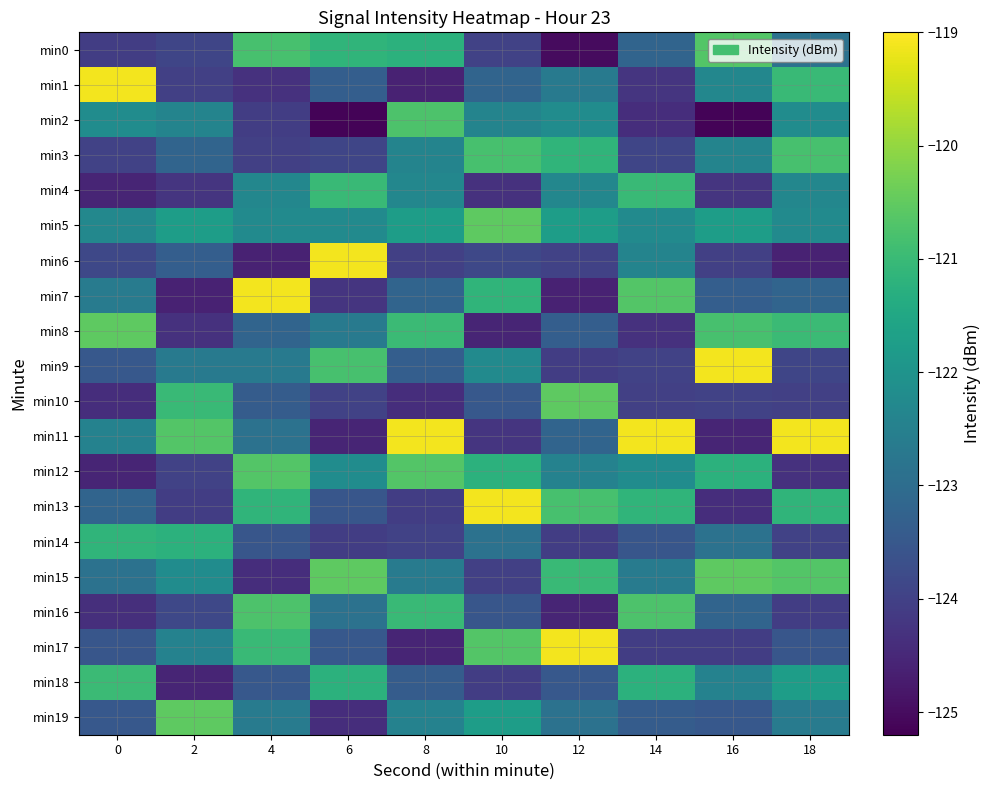

Reading left to right, transcribe all the data shown in this chart.

min0: 0=-124.1	2=-123.9	4=-120.8	6=-121.1	8=-121.2	10=-124.0	12=-125.0	14=-123.2	16=-120.6	18=-122.9
min1: 0=-119.1	2=-124.0	4=-124.3	6=-123.4	8=-124.6	10=-123.2	12=-122.6	14=-124.2	16=-122.3	18=-121.0
min2: 0=-122.2	2=-122.4	4=-124.1	6=-125.1	8=-120.7	10=-122.4	12=-122.2	14=-124.4	16=-125.1	18=-122.2
min3: 0=-124.0	2=-123.2	4=-124.0	6=-123.9	8=-122.4	10=-120.8	12=-121.1	14=-123.9	16=-122.4	18=-120.8
min4: 0=-124.6	2=-124.2	4=-122.3	6=-121.0	8=-122.3	10=-124.3	12=-122.3	14=-121.0	16=-124.2	18=-122.3
min5: 0=-122.3	2=-121.7	4=-122.2	6=-122.2	8=-121.7	10=-120.5	12=-121.7	14=-122.2	16=-121.7	18=-122.2
min6: 0=-123.9	2=-123.4	4=-124.6	6=-119.1	8=-124.0	10=-123.9	12=-124.0	14=-122.4	16=-124.0	18=-124.6
min7: 0=-122.6	2=-124.6	4=-119.1	6=-124.2	8=-123.2	10=-121.1	12=-124.6	14=-120.6	16=-123.4	18=-123.2
min8: 0=-120.5	2=-124.3	4=-123.2	6=-122.6	8=-121.0	10=-124.6	12=-123.4	14=-124.3	16=-120.8	18=-121.0
min9: 0=-123.5	2=-122.6	4=-122.6	6=-120.8	8=-123.4	10=-122.2	12=-124.1	14=-124.0	16=-119.1	18=-123.9
min10: 0=-124.4	2=-121.0	4=-123.4	6=-124.0	8=-124.4	10=-123.5	12=-120.5	14=-124.0	16=-124.0	18=-124.0
min11: 0=-122.4	2=-120.6	4=-122.9	6=-124.6	8=-119.1	10=-124.2	12=-123.2	14=-119.1	16=-124.6	18=-119.1
min12: 0=-124.6	2=-124.0	4=-120.6	6=-122.2	8=-120.6	10=-121.2	12=-122.4	14=-122.2	16=-121.2	18=-124.3
min13: 0=-123.2	2=-124.1	4=-121.1	6=-123.6	8=-124.1	10=-119.1	12=-120.8	14=-121.1	16=-124.4	18=-121.1
min14: 0=-121.1	2=-121.2	4=-123.6	6=-124.1	8=-124.0	10=-122.9	12=-124.1	14=-123.6	16=-122.9	18=-124.0
min15: 0=-122.9	2=-122.2	4=-124.4	6=-120.5	8=-122.6	10=-124.0	12=-121.0	14=-122.6	16=-120.5	18=-120.6
min16: 0=-124.4	2=-123.9	4=-120.7	6=-122.9	8=-121.0	10=-123.6	12=-124.6	14=-120.7	16=-123.2	18=-124.1
min17: 0=-123.6	2=-122.4	4=-121.0	6=-123.5	8=-124.6	10=-120.6	12=-119.1	14=-124.1	16=-124.1	18=-123.6
min18: 0=-121.0	2=-124.6	4=-123.5	6=-121.2	8=-123.4	10=-124.1	12=-123.5	14=-121.2	16=-122.4	18=-121.7
min19: 0=-123.5	2=-120.5	4=-122.6	6=-124.4	8=-122.4	10=-121.7	12=-122.9	14=-123.4	16=-123.5	18=-122.6